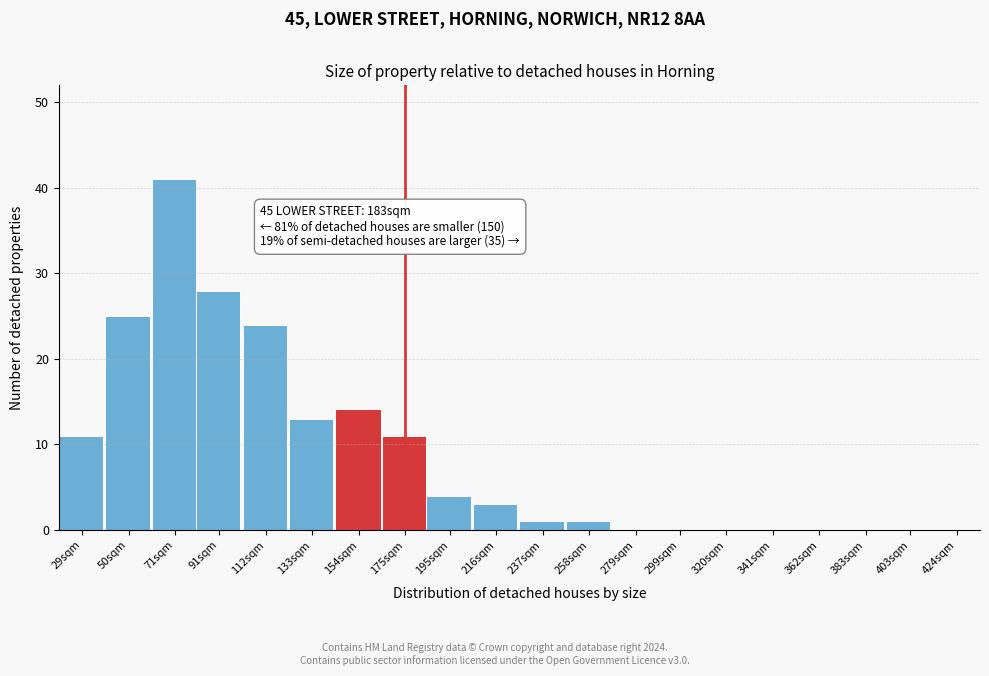

Reading left to right, what are all the values shown in this chart?

29sqm=11	50sqm=25	71sqm=41	91sqm=28	112sqm=24	133sqm=13	154sqm=14	175sqm=11	195sqm=4	216sqm=3	237sqm=1	258sqm=1	279sqm=0	299sqm=0	320sqm=0	341sqm=0	362sqm=0	383sqm=0	403sqm=0	424sqm=0